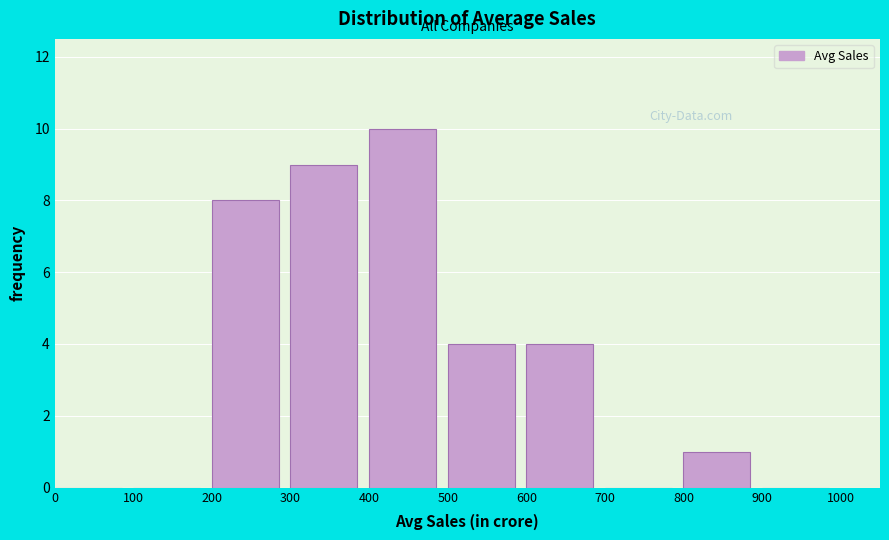

How tall is the bar that spans 800 to 900 on the x-axis? The values are not printed on the chart, so give them approximately, as read against the axis.

1